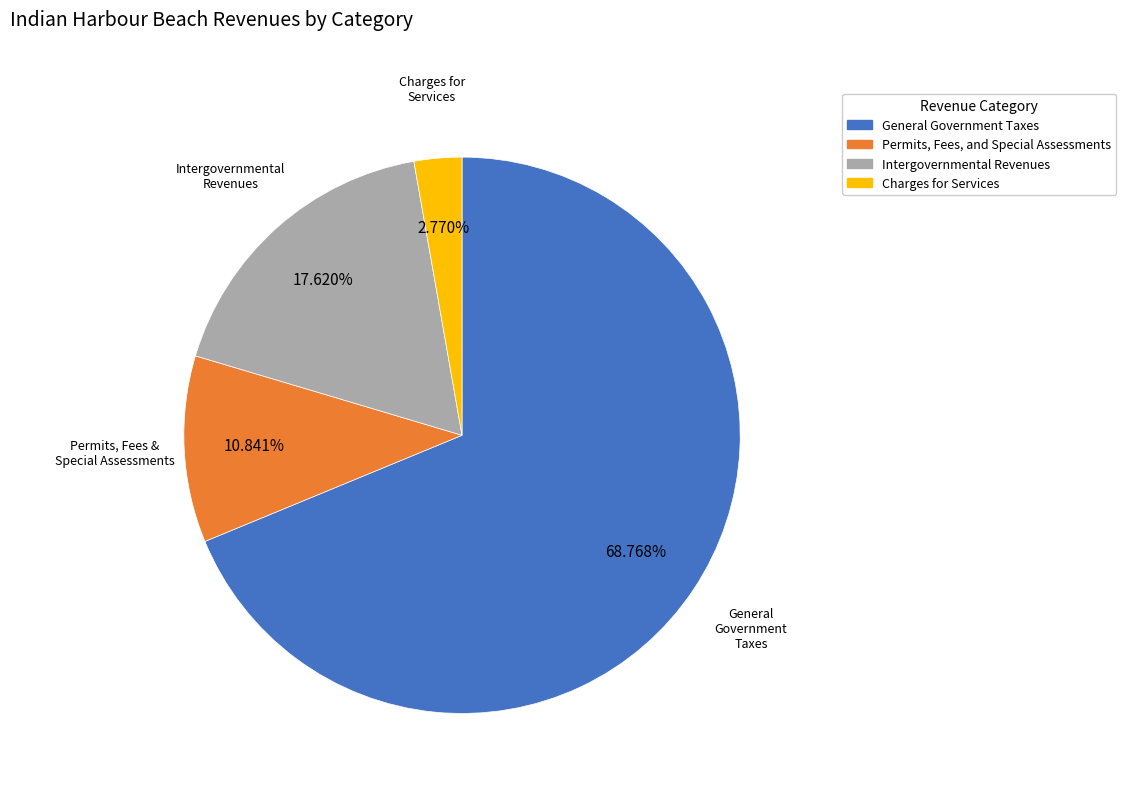

What percentage is NOT represented by General Government Taxes?

31.2%